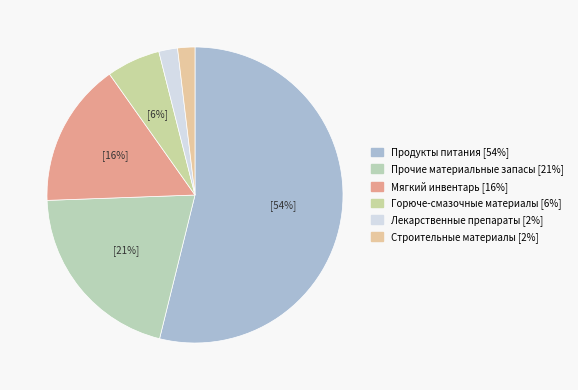

How many slices are in this pie chart?

6